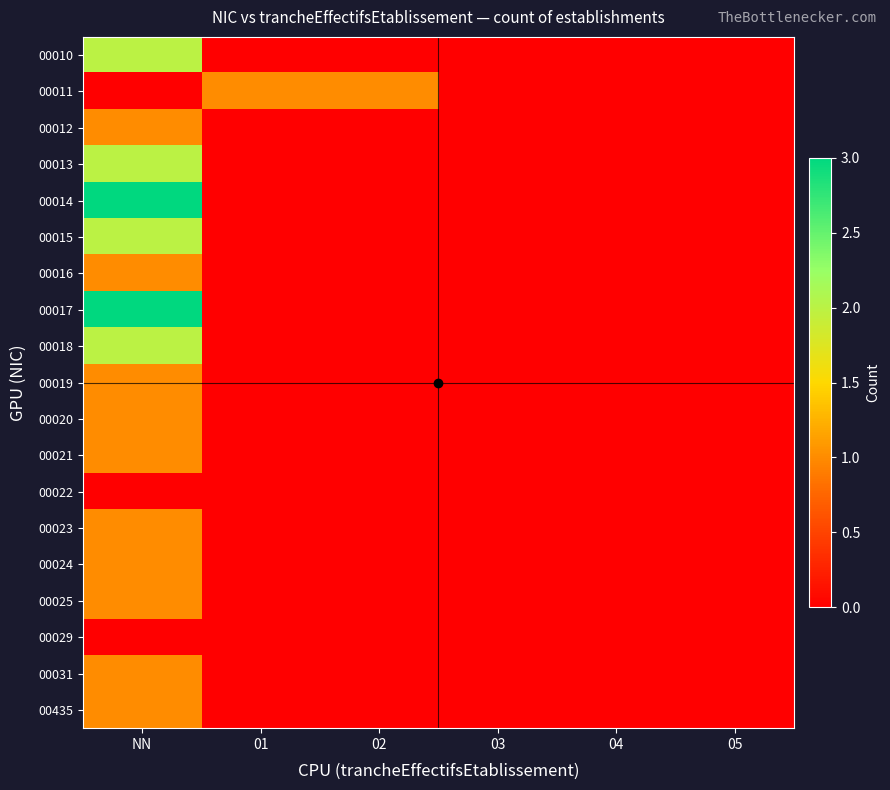

Reading left to right, transcribe all the data shown in this chart.

00010: NN=2	01=0	02=0	03=0	04=0	05=0
00011: NN=0	01=1	02=1	03=0	04=0	05=0
00012: NN=1	01=0	02=0	03=0	04=0	05=0
00013: NN=2	01=0	02=0	03=0	04=0	05=0
00014: NN=3	01=0	02=0	03=0	04=0	05=0
00015: NN=2	01=0	02=0	03=0	04=0	05=0
00016: NN=1	01=0	02=0	03=0	04=0	05=0
00017: NN=3	01=0	02=0	03=0	04=0	05=0
00018: NN=2	01=0	02=0	03=0	04=0	05=0
00019: NN=1	01=0	02=0	03=0	04=0	05=0
00020: NN=1	01=0	02=0	03=0	04=0	05=0
00021: NN=1	01=0	02=0	03=0	04=0	05=0
00022: NN=0	01=0	02=0	03=0	04=0	05=0
00023: NN=1	01=0	02=0	03=0	04=0	05=0
00024: NN=1	01=0	02=0	03=0	04=0	05=0
00025: NN=1	01=0	02=0	03=0	04=0	05=0
00029: NN=0	01=0	02=0	03=0	04=0	05=0
00031: NN=1	01=0	02=0	03=0	04=0	05=0
00435: NN=1	01=0	02=0	03=0	04=0	05=0